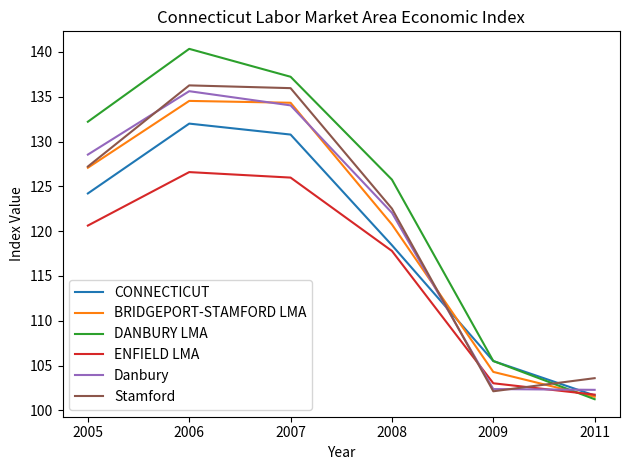

At how many categories does at least one series exceed 118?

4